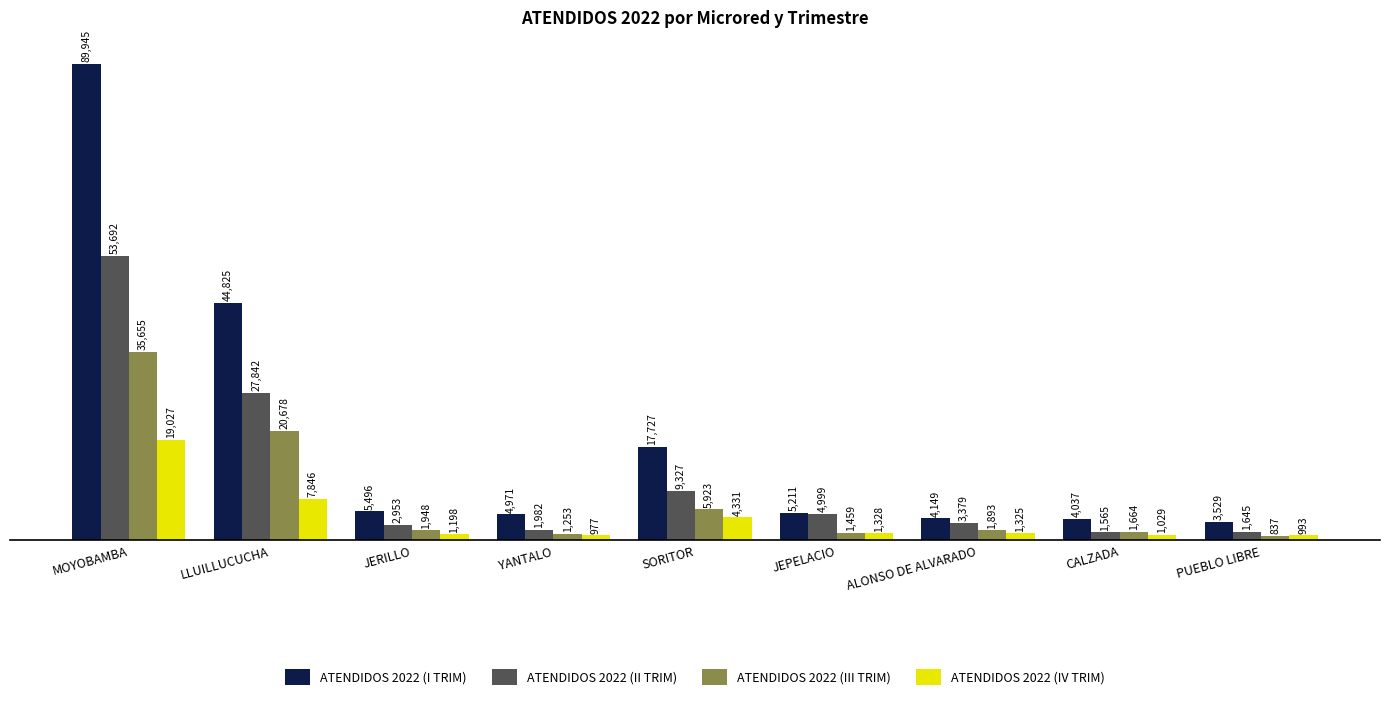

What value does the ATENDIDOS 2022 (III TRIM) series have at MOYOBAMBA?

35655